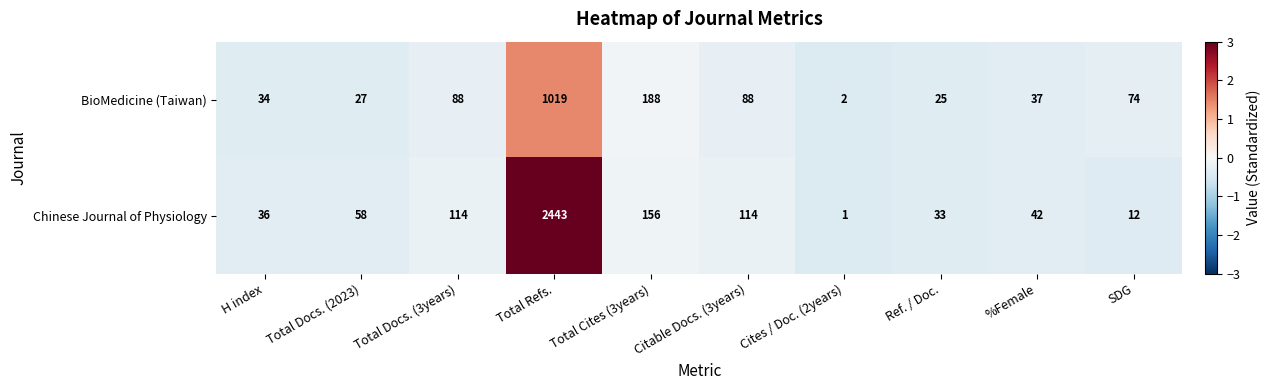

Which series has the widest spread of values?

Chinese Journal of Physiology